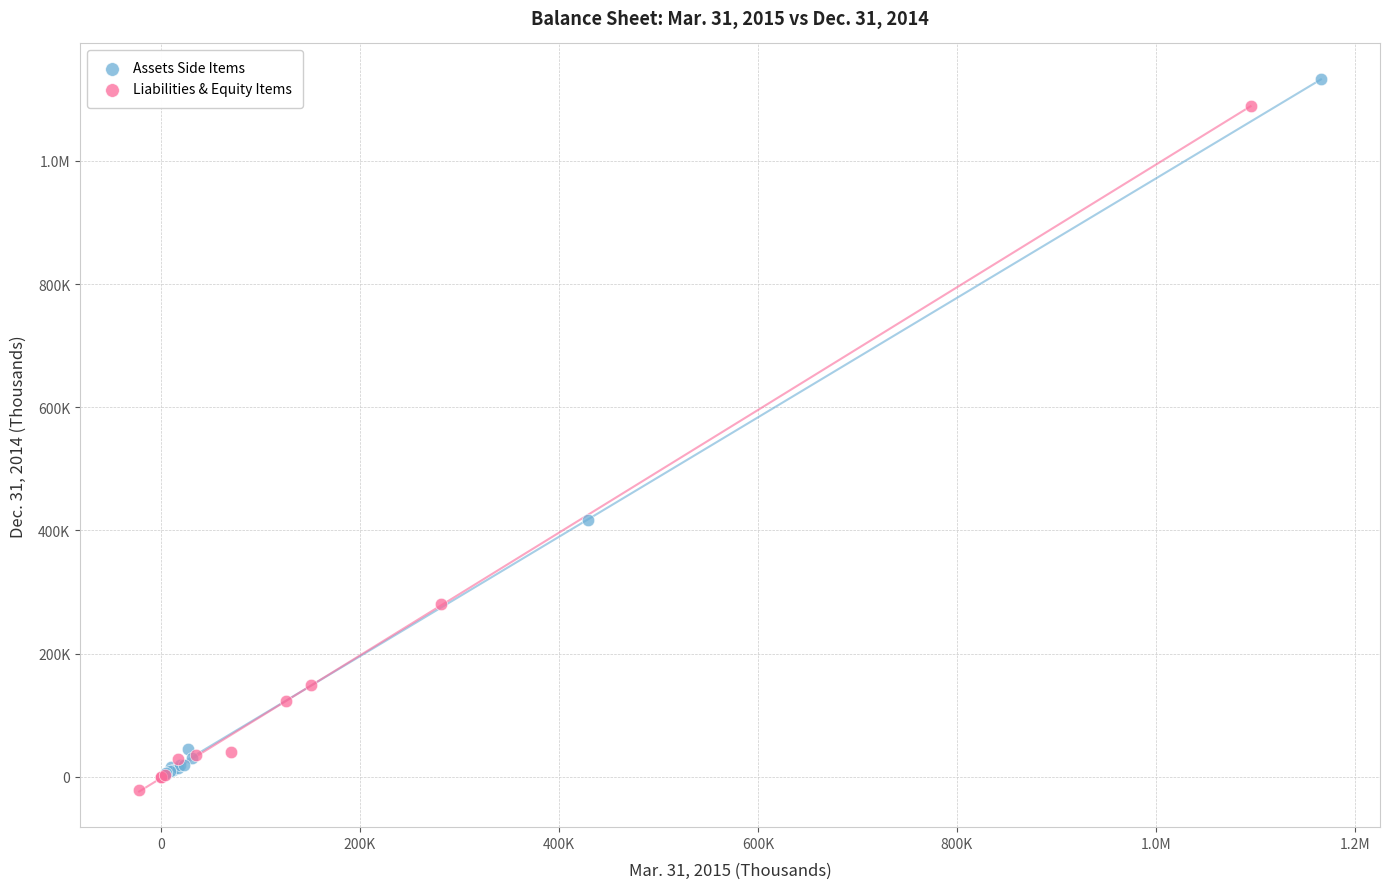

What are all the series names shown in the legend?

Assets Side Items, Liabilities & Equity Items